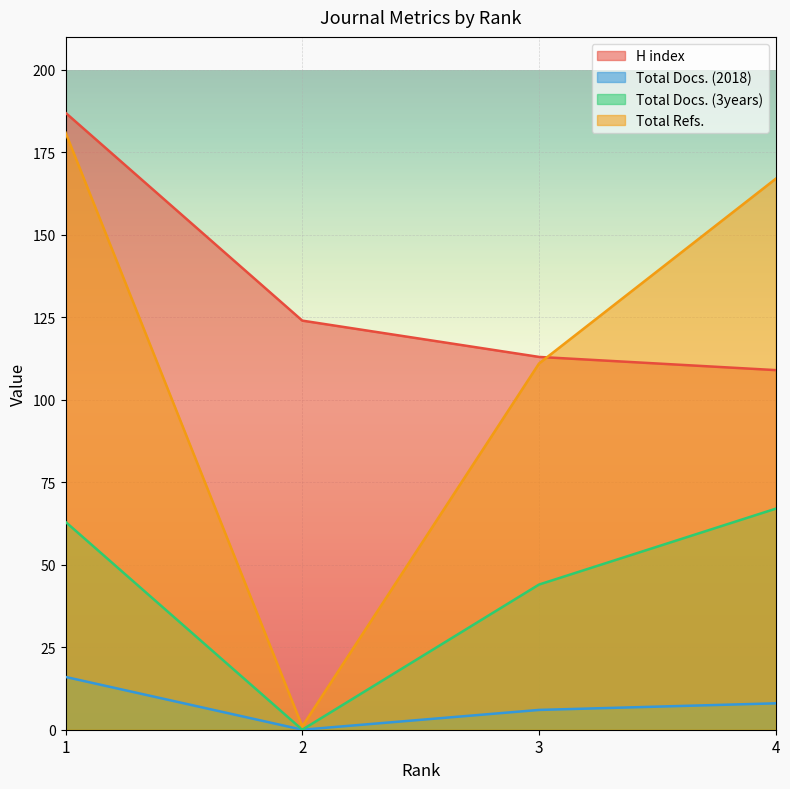

Where do H index and Total Refs. first cross each other?

3 and 4